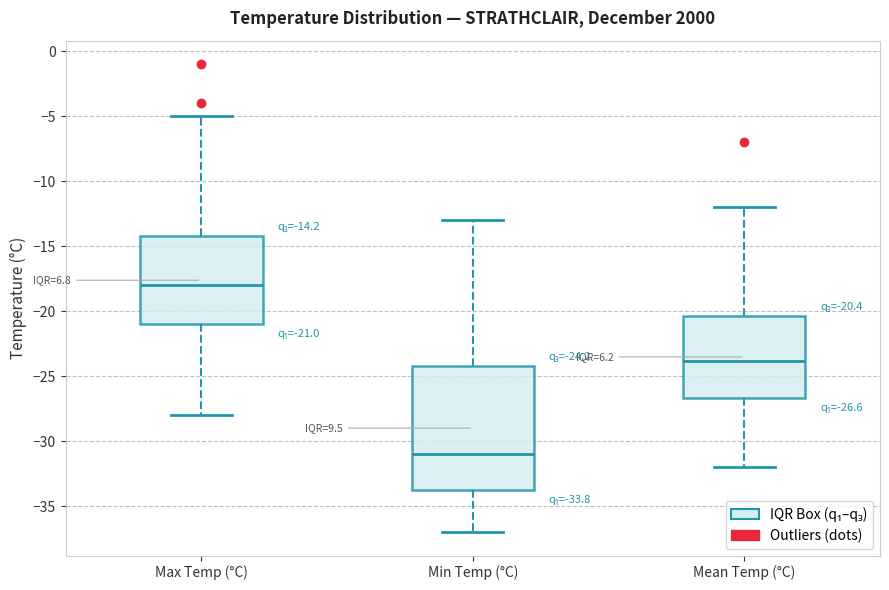

Comparing the boxes themselves (not the whiskers), which one is the tallest?

Min Temp (°C)